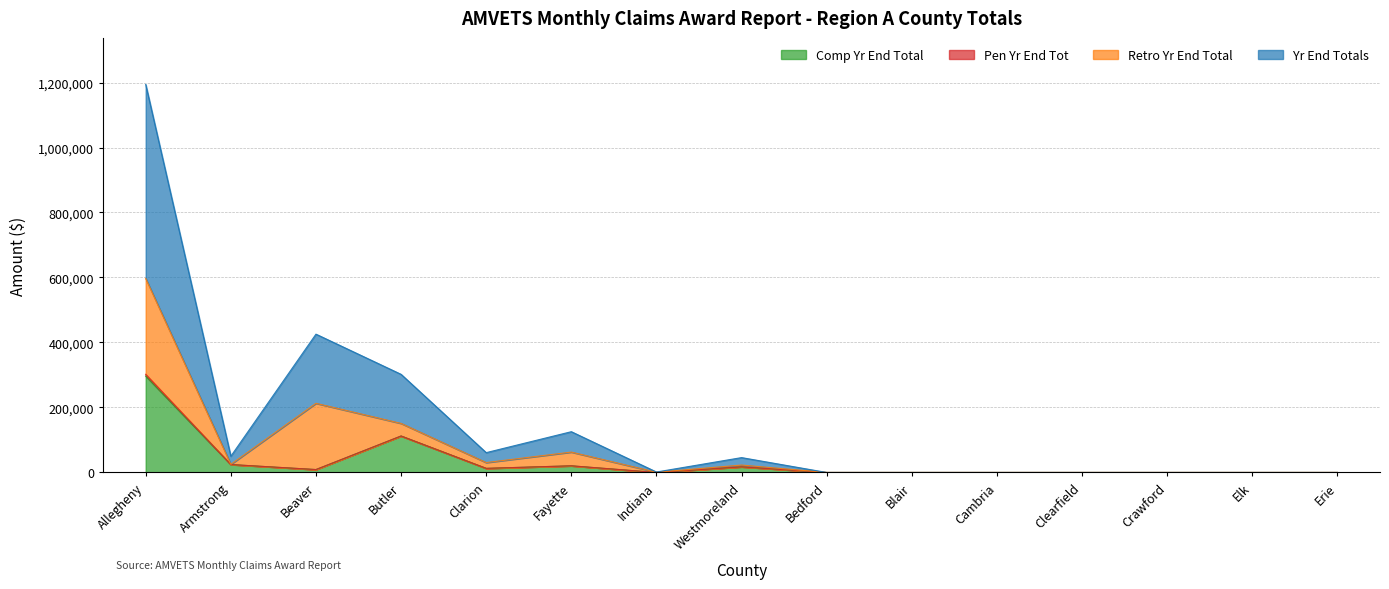

At which category does Comp Yr End Total reach its first local peak?

Butler